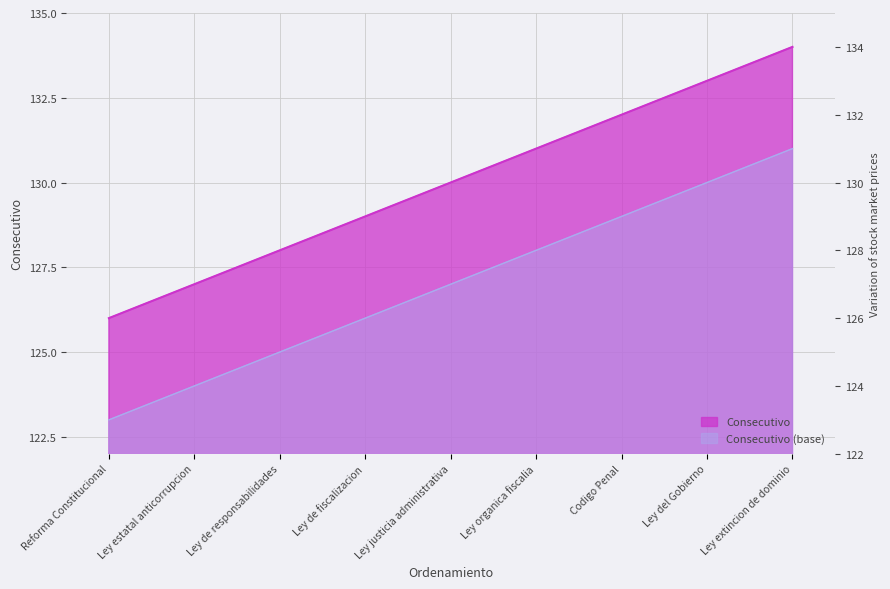

What is the difference between the second highest and minimum values?

7